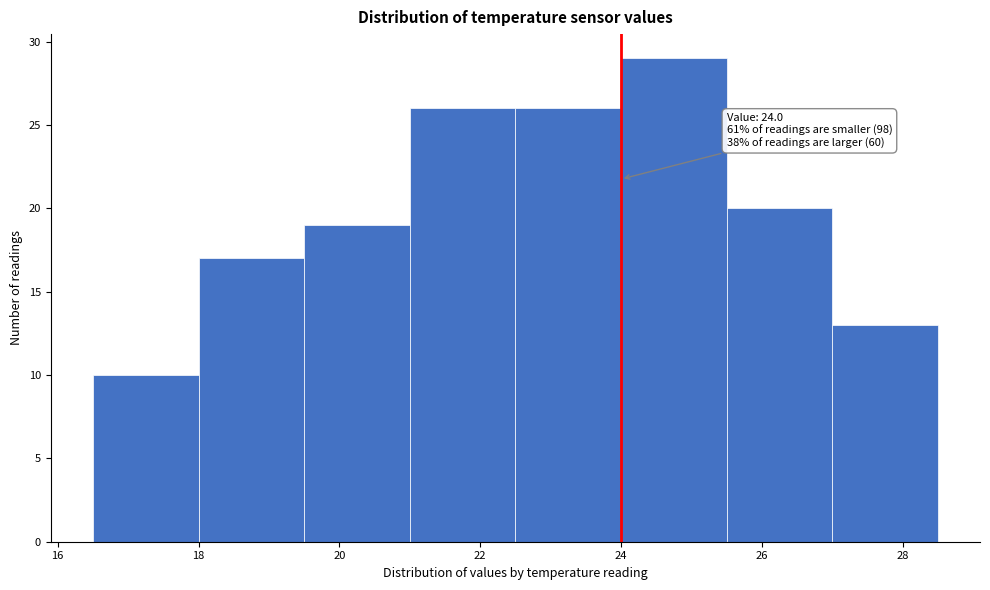

Over which range of the x-axis is the bar tallest?

24.0 to 25.5